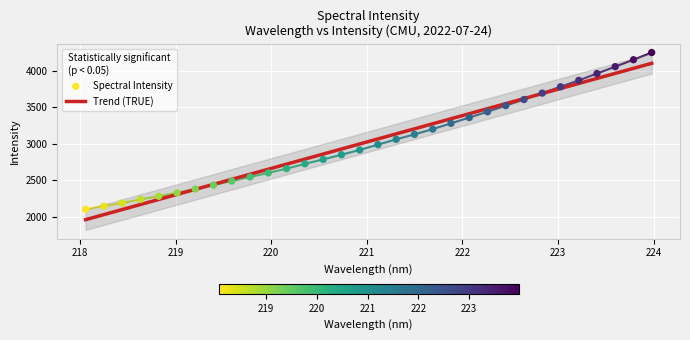

Between 218.8244 and 222.0721, which is larger?

222.0721